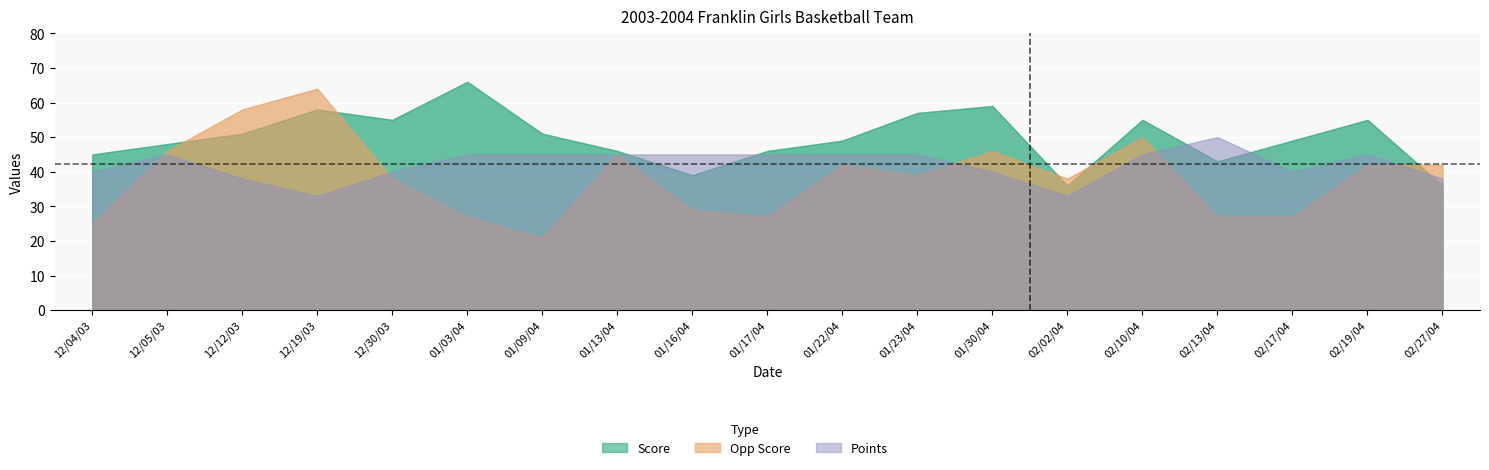

Count the number of categories in the chart.

19